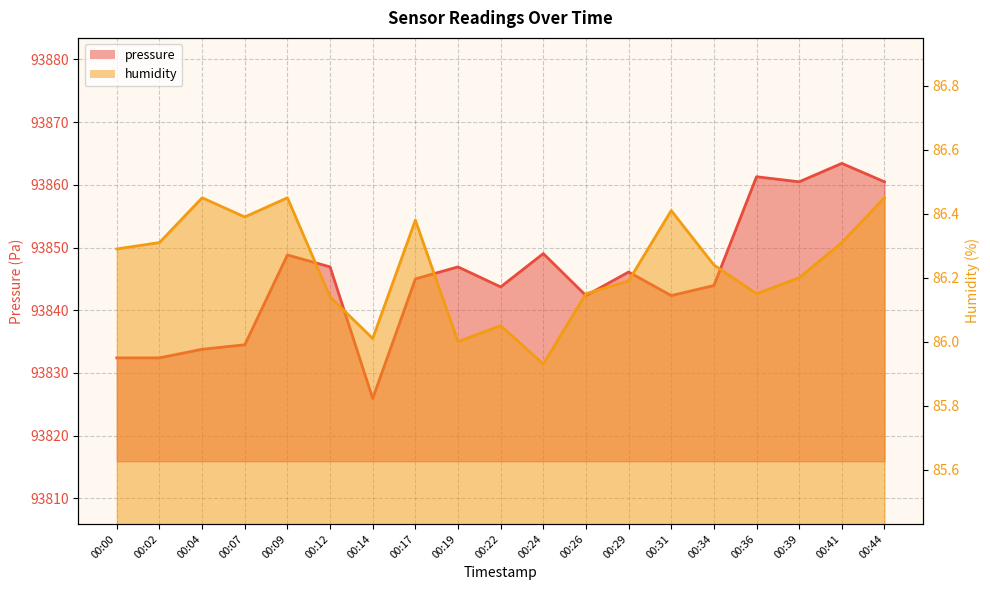

True or false: humidity has a value of 86.0 at 00:22.

True